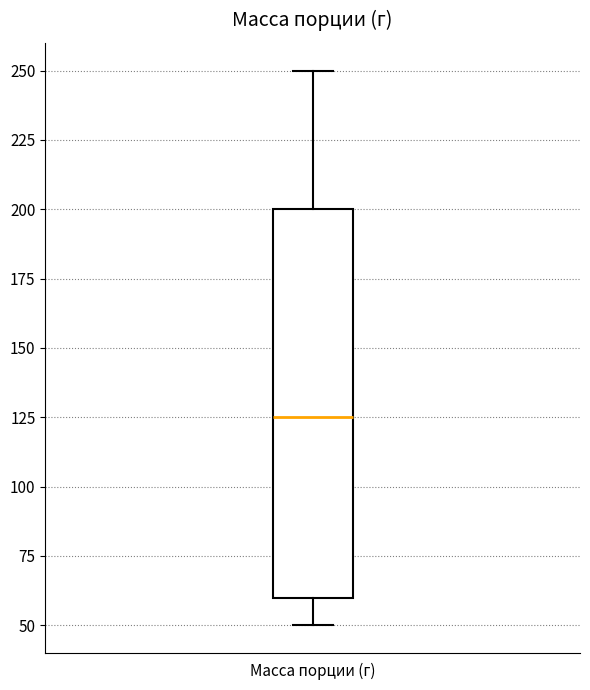

Where does the upper whisker of the box for Масса порции (г) end on the y-axis? The values are not printed on the chart, so give them approximately, as read against the axis.

250